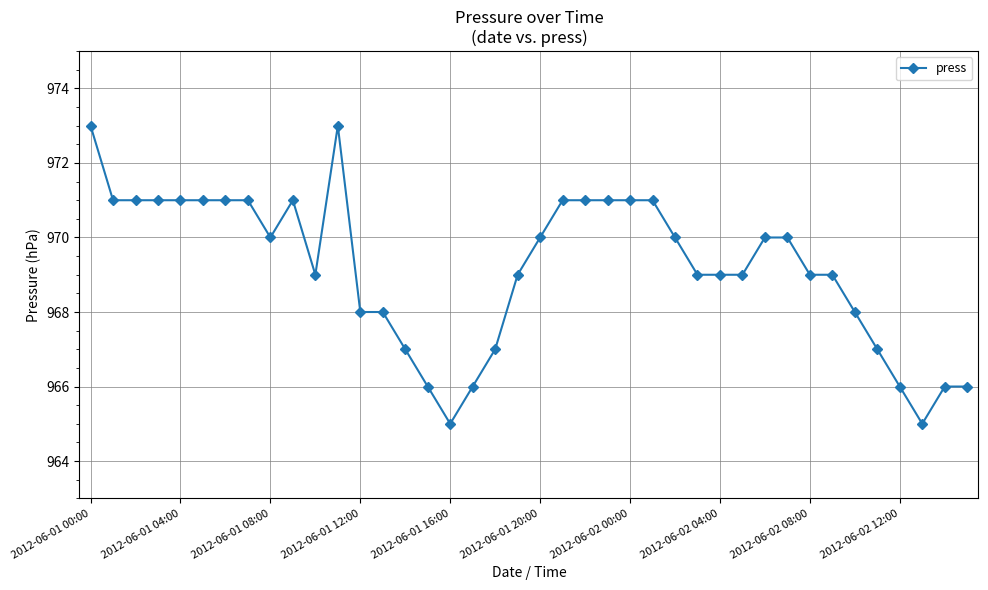

What is the difference between the maximum and minimum values?

8